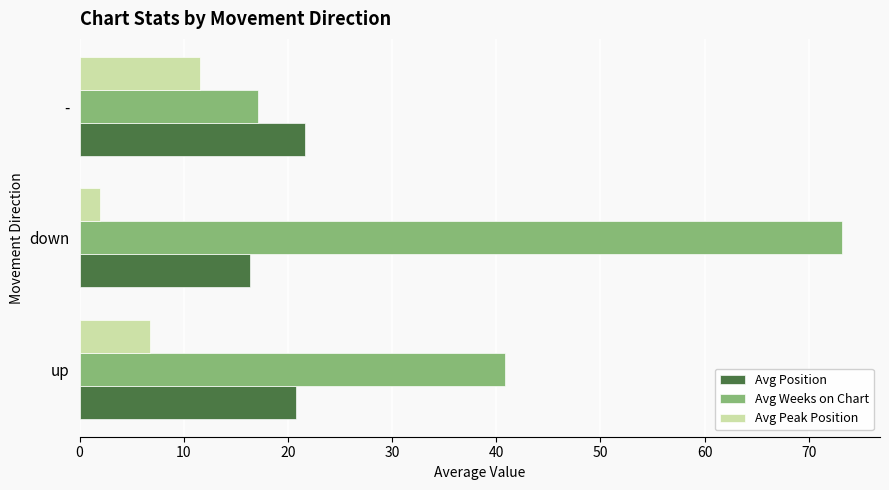

Which series has the largest range (max minus min)?

Avg Weeks on Chart